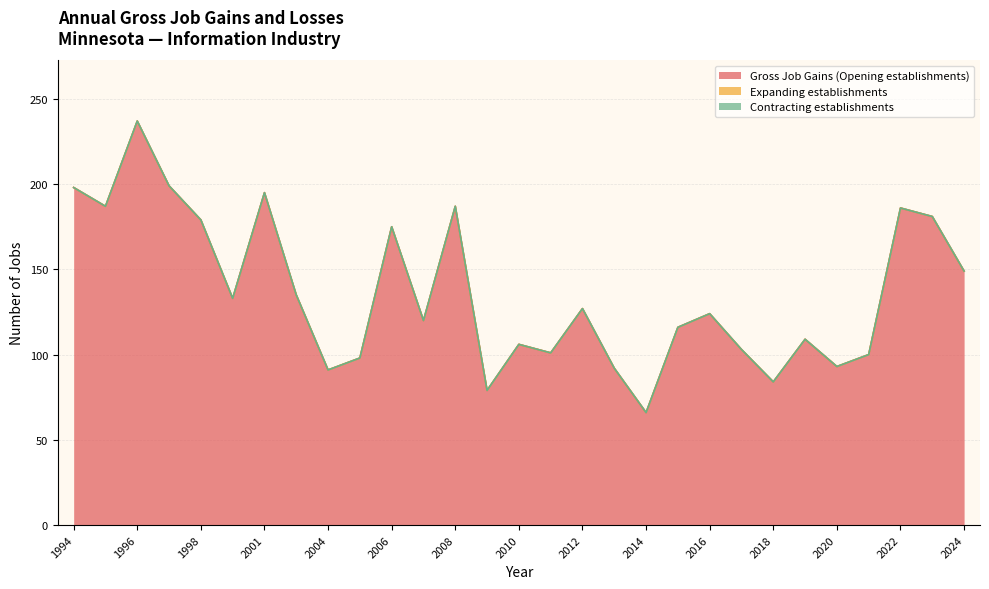

True or false: Expanding establishments has a value of 0 at 1997.

True